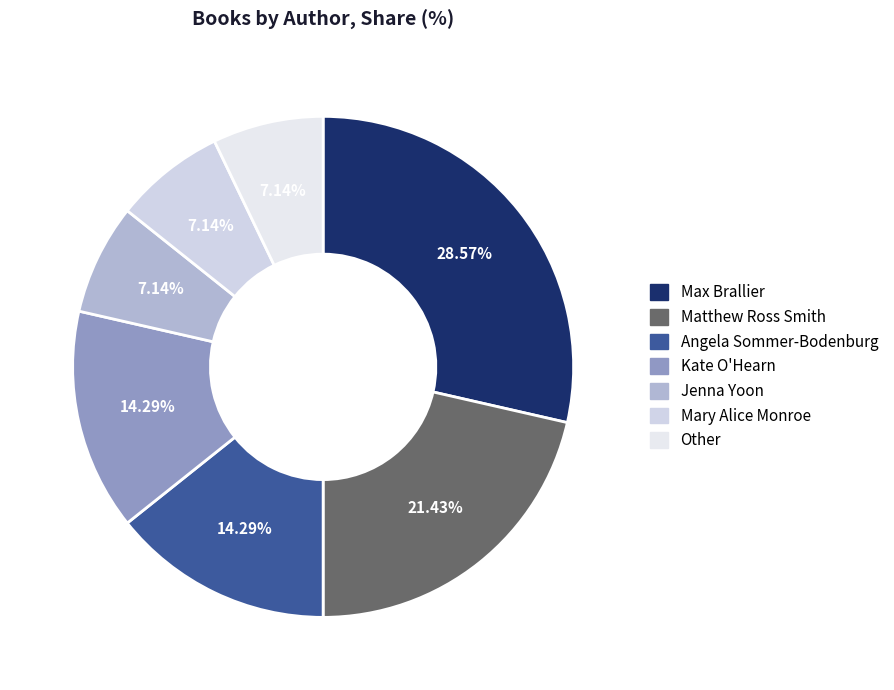

Rank the categories by value from lowest to highest.

Jenna Yoon, Mary Alice Monroe, Other, Angela Sommer-Bodenburg, Kate O'Hearn, Matthew Ross Smith, Max Brallier